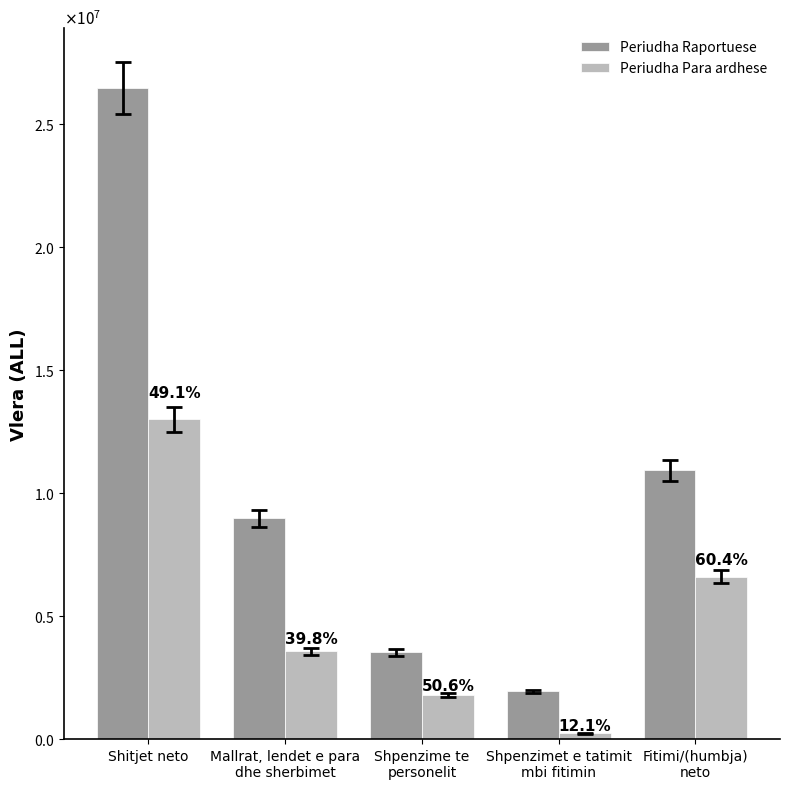

What is the approximate value of Periudha Para ardhese at Fitimi/(humbja)
neto, to the nearest 10?

6591010